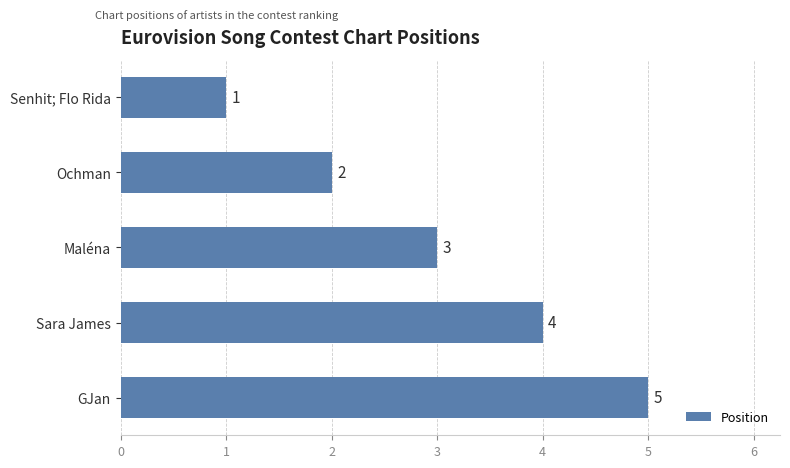

How many categories are shown in the chart?

5